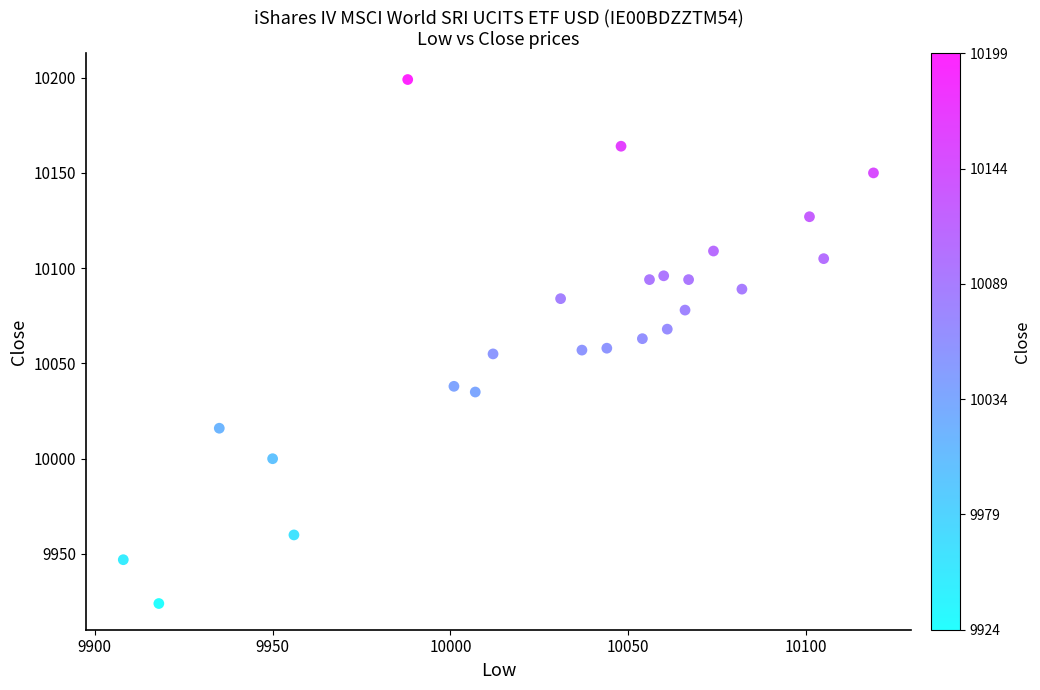

What is the range of X values (max minus min)?

211